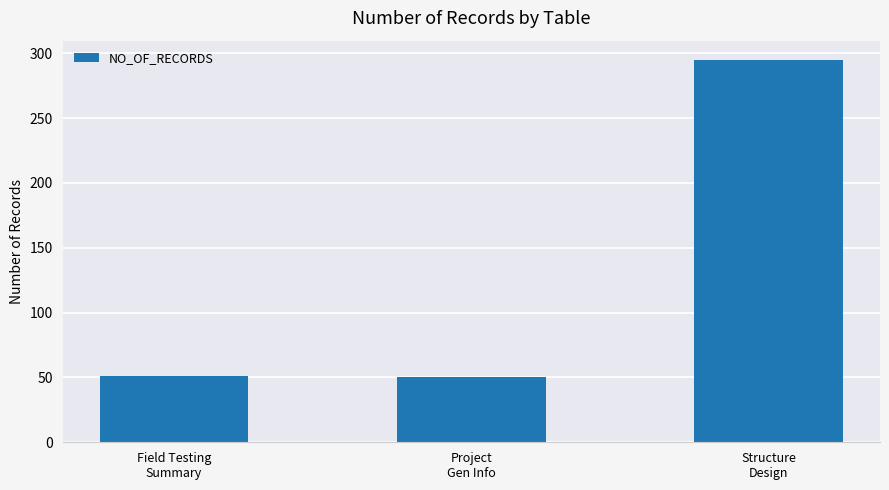

What is the value of the 1st bar from the left?

51